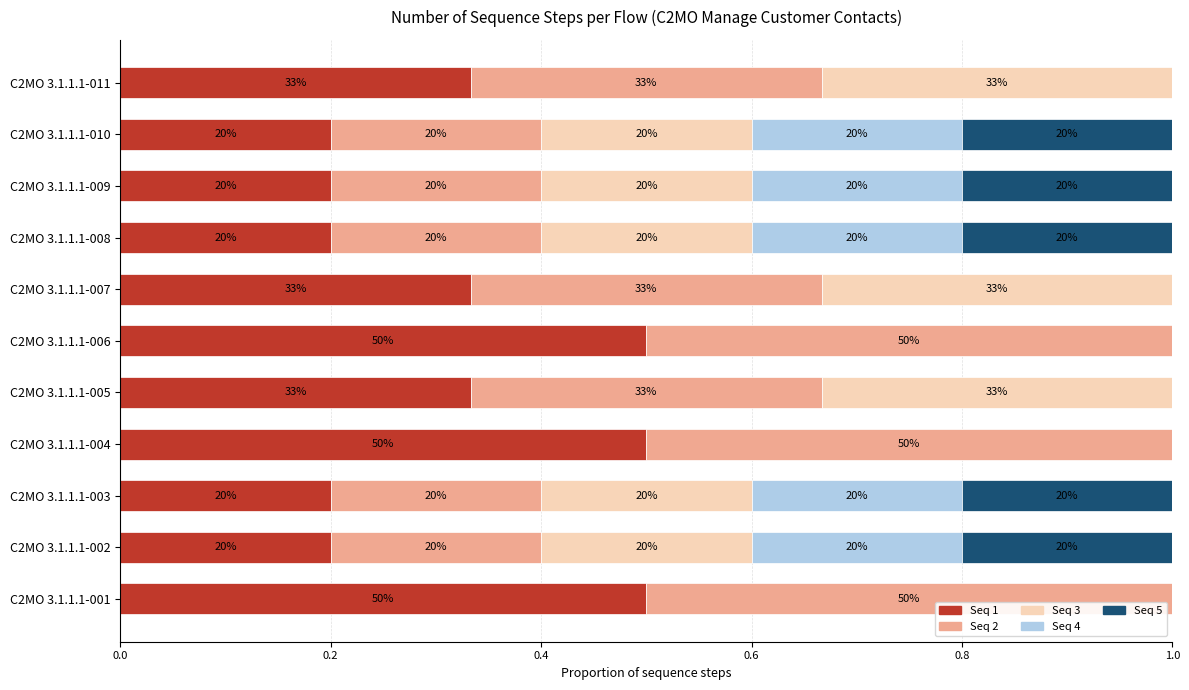

What is the average value of the Seq 2 series?

0.3